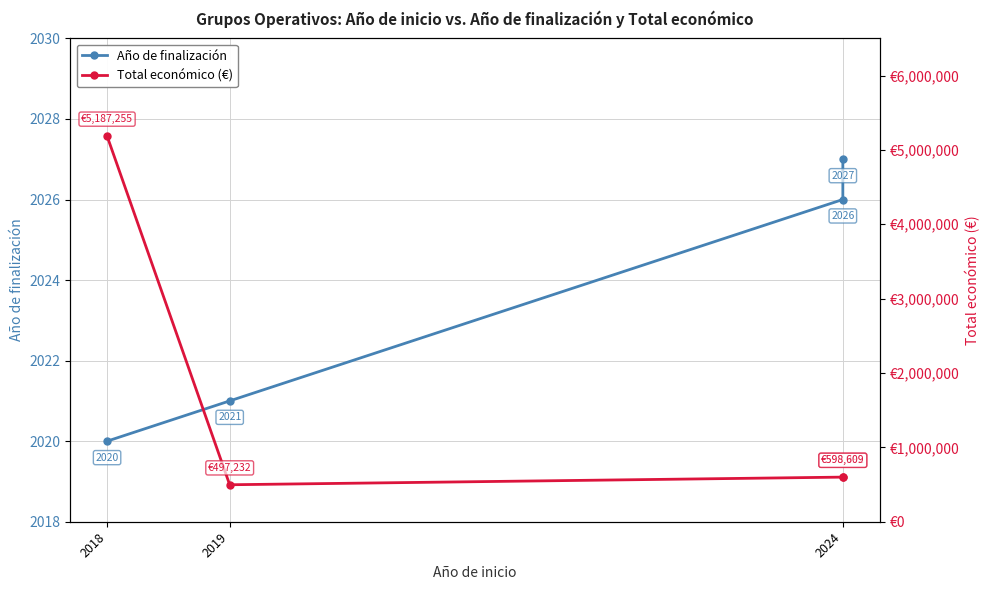

What is the label of the 2nd point from the right?

2024